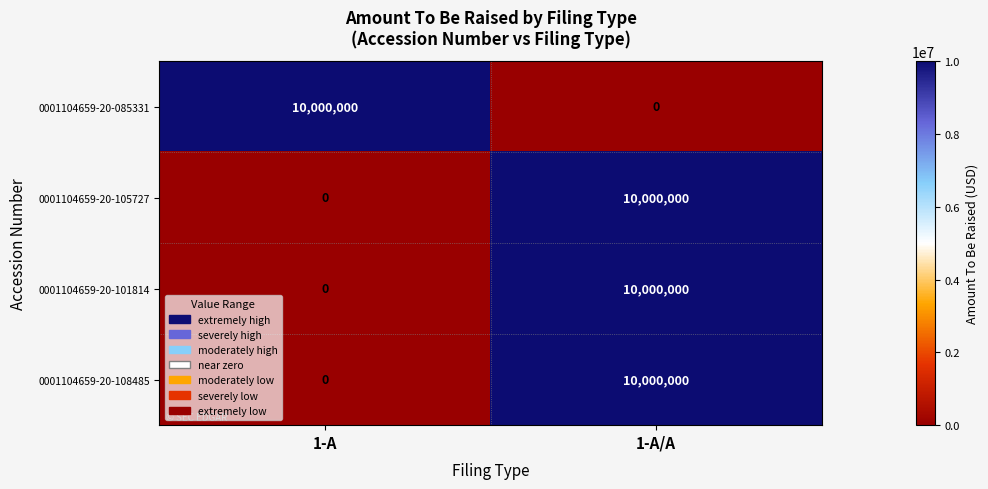

How many series are shown in this chart?

4